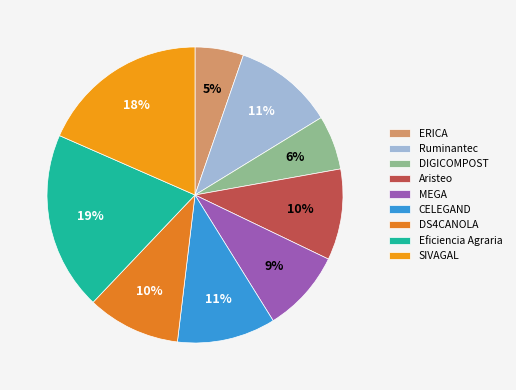

Rank the categories by value from highest to lowest.

Eficiencia Agraria, SIVAGAL, Ruminantec, CELEGAND, DS4CANOLA, Aristeo, MEGA, DIGICOMPOST, ERICA